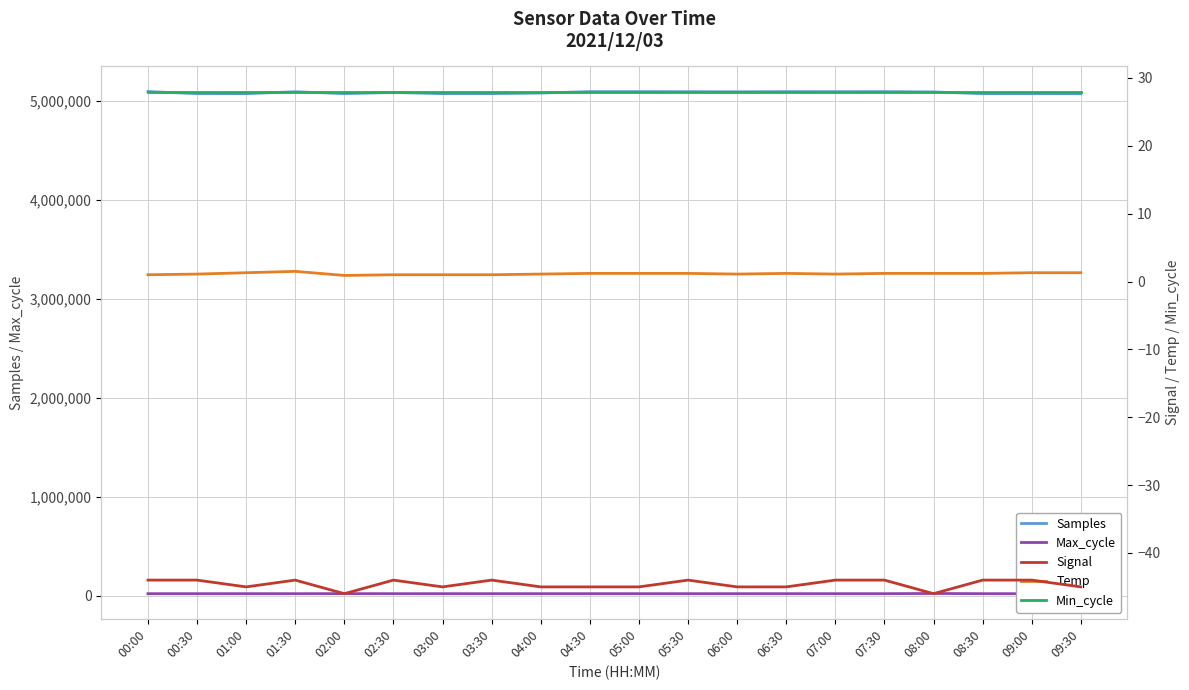

Reading left to right, list all the values displayed in this chart.

Samples: 00:00=5093600.0	00:30=5072627.0	01:00=5072184.0	01:30=5091773.0	02:00=5072573.0	02:30=5084203.0	03:00=5072402.0	03:30=5072819.0	04:00=5078425.0	04:30=5092940.0	05:00=5092861.0	05:30=5092234.0	06:00=5091096.0	06:30=5092763.0	07:00=5092410.0	07:30=5092782.0	08:00=5089788.0	08:30=5072027.0	09:00=5072226.0	09:30=5071908.0
Max_cycle: 00:00=20028.0	00:30=20016.0	01:00=20066.0	01:30=20051.0	02:00=20374.0	02:30=20103.0	03:00=20032.0	03:30=20051.0	04:00=20020.0	04:30=20070.0	05:00=20024.0	05:30=20024.0	06:00=20040.0	06:30=20055.0	07:00=20024.0	07:30=20039.0	08:00=21918.0	08:30=20020.0	09:00=20036.0	09:30=20031.0
Signal: 00:00=-44.0	00:30=-44.0	01:00=-45.0	01:30=-44.0	02:00=-46.0	02:30=-44.0	03:00=-45.0	03:30=-44.0	04:00=-45.0	04:30=-45.0	05:00=-45.0	05:30=-44.0	06:00=-45.0	06:30=-45.0	07:00=-44.0	07:30=-44.0	08:00=-46.0	08:30=-44.0	09:00=-44.0	09:30=-45.0
Temp: 00:00=1.0	00:30=1.1	01:00=1.3	01:30=1.5	02:00=0.9	02:30=1.0	03:00=1.0	03:30=1.0	04:00=1.1	04:30=1.2	05:00=1.2	05:30=1.2	06:00=1.1	06:30=1.2	07:00=1.1	07:30=1.2	08:00=1.2	08:30=1.2	09:00=1.3	09:30=1.3
Min_cycle: 00:00=28.0	00:30=28.0	01:00=28.0	01:30=28.0	02:00=28.0	02:30=28.0	03:00=28.0	03:30=28.0	04:00=28.0	04:30=28.0	05:00=28.0	05:30=28.0	06:00=28.0	06:30=28.0	07:00=28.0	07:30=28.0	08:00=28.0	08:30=28.0	09:00=28.0	09:30=28.0